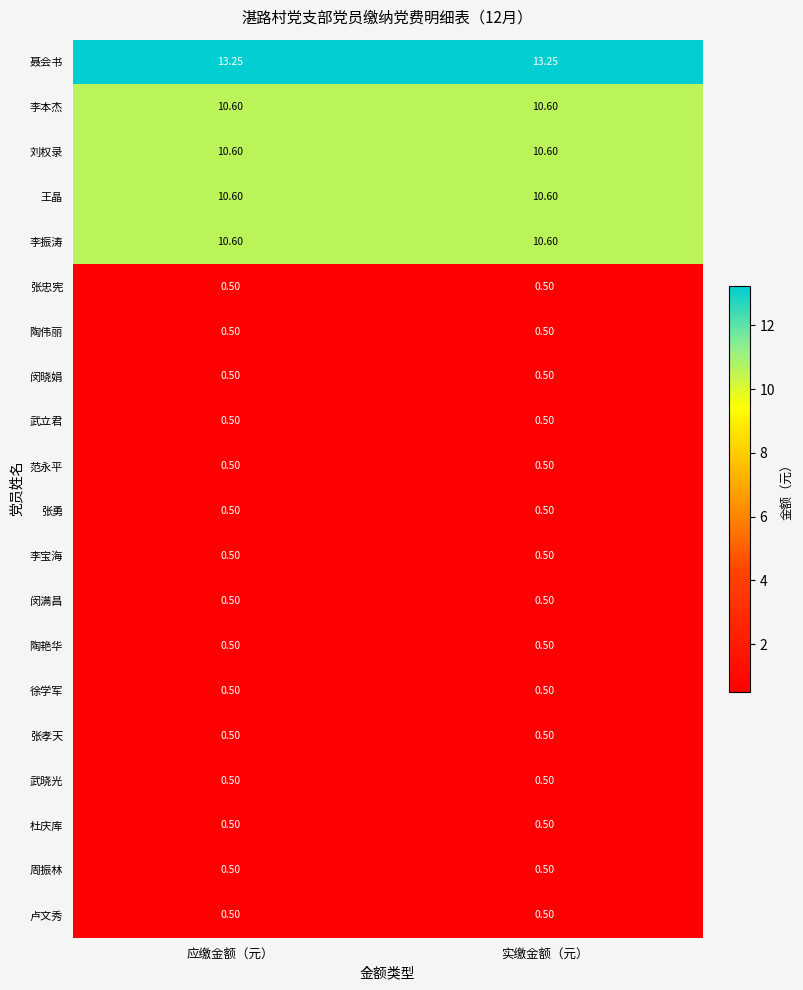

At how many categories does at least one series exceed 3?

2